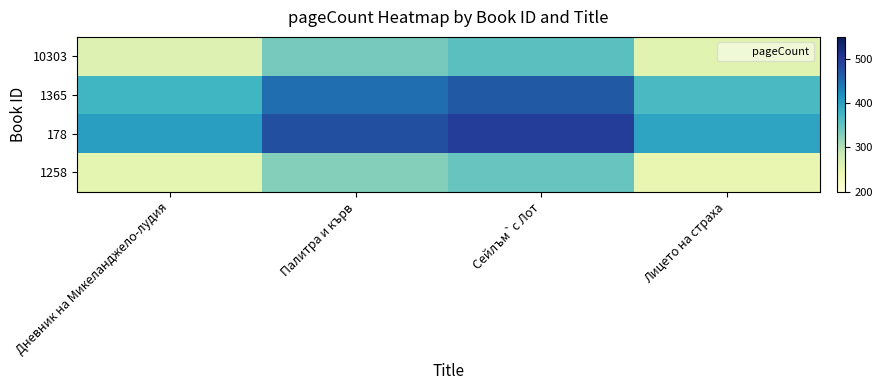

At which category is the sum across all series the highest?

Сейлъм`с Лот